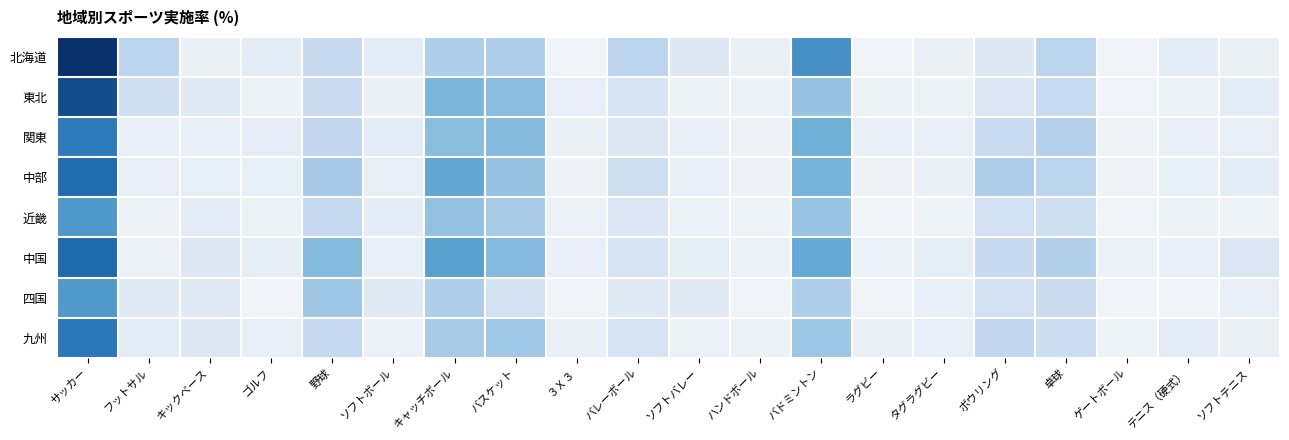

What is the maximum value shown in the chart?

51.8